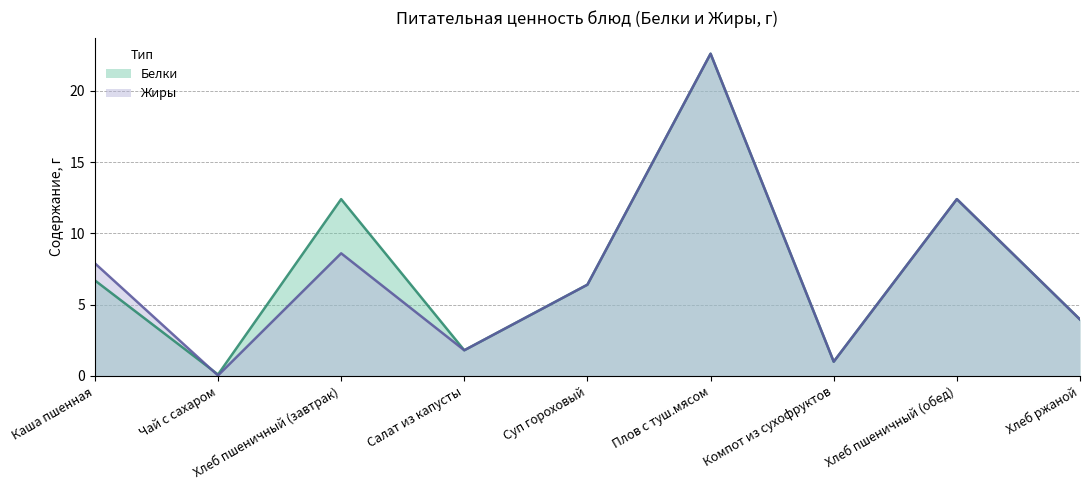

What value does the Жиры (линия) series have at Суп гороховый?

6.4